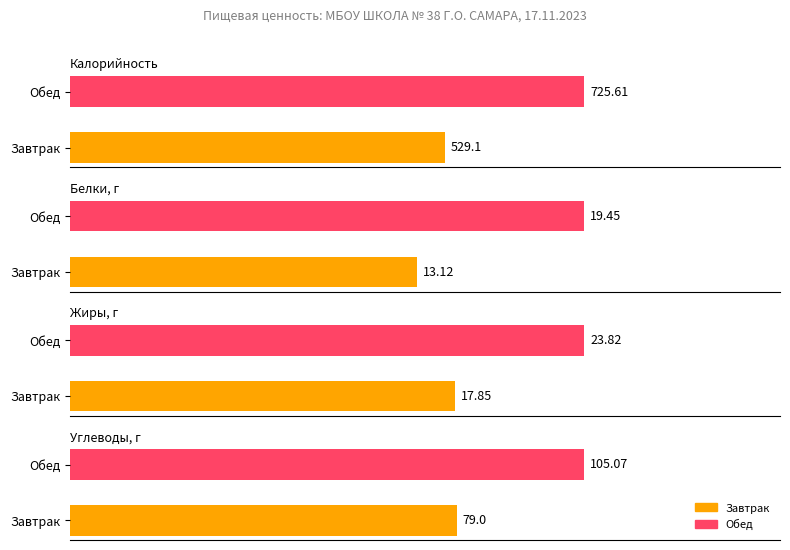

True or false: Калорийность has a value of 382.8 at Обед.

False